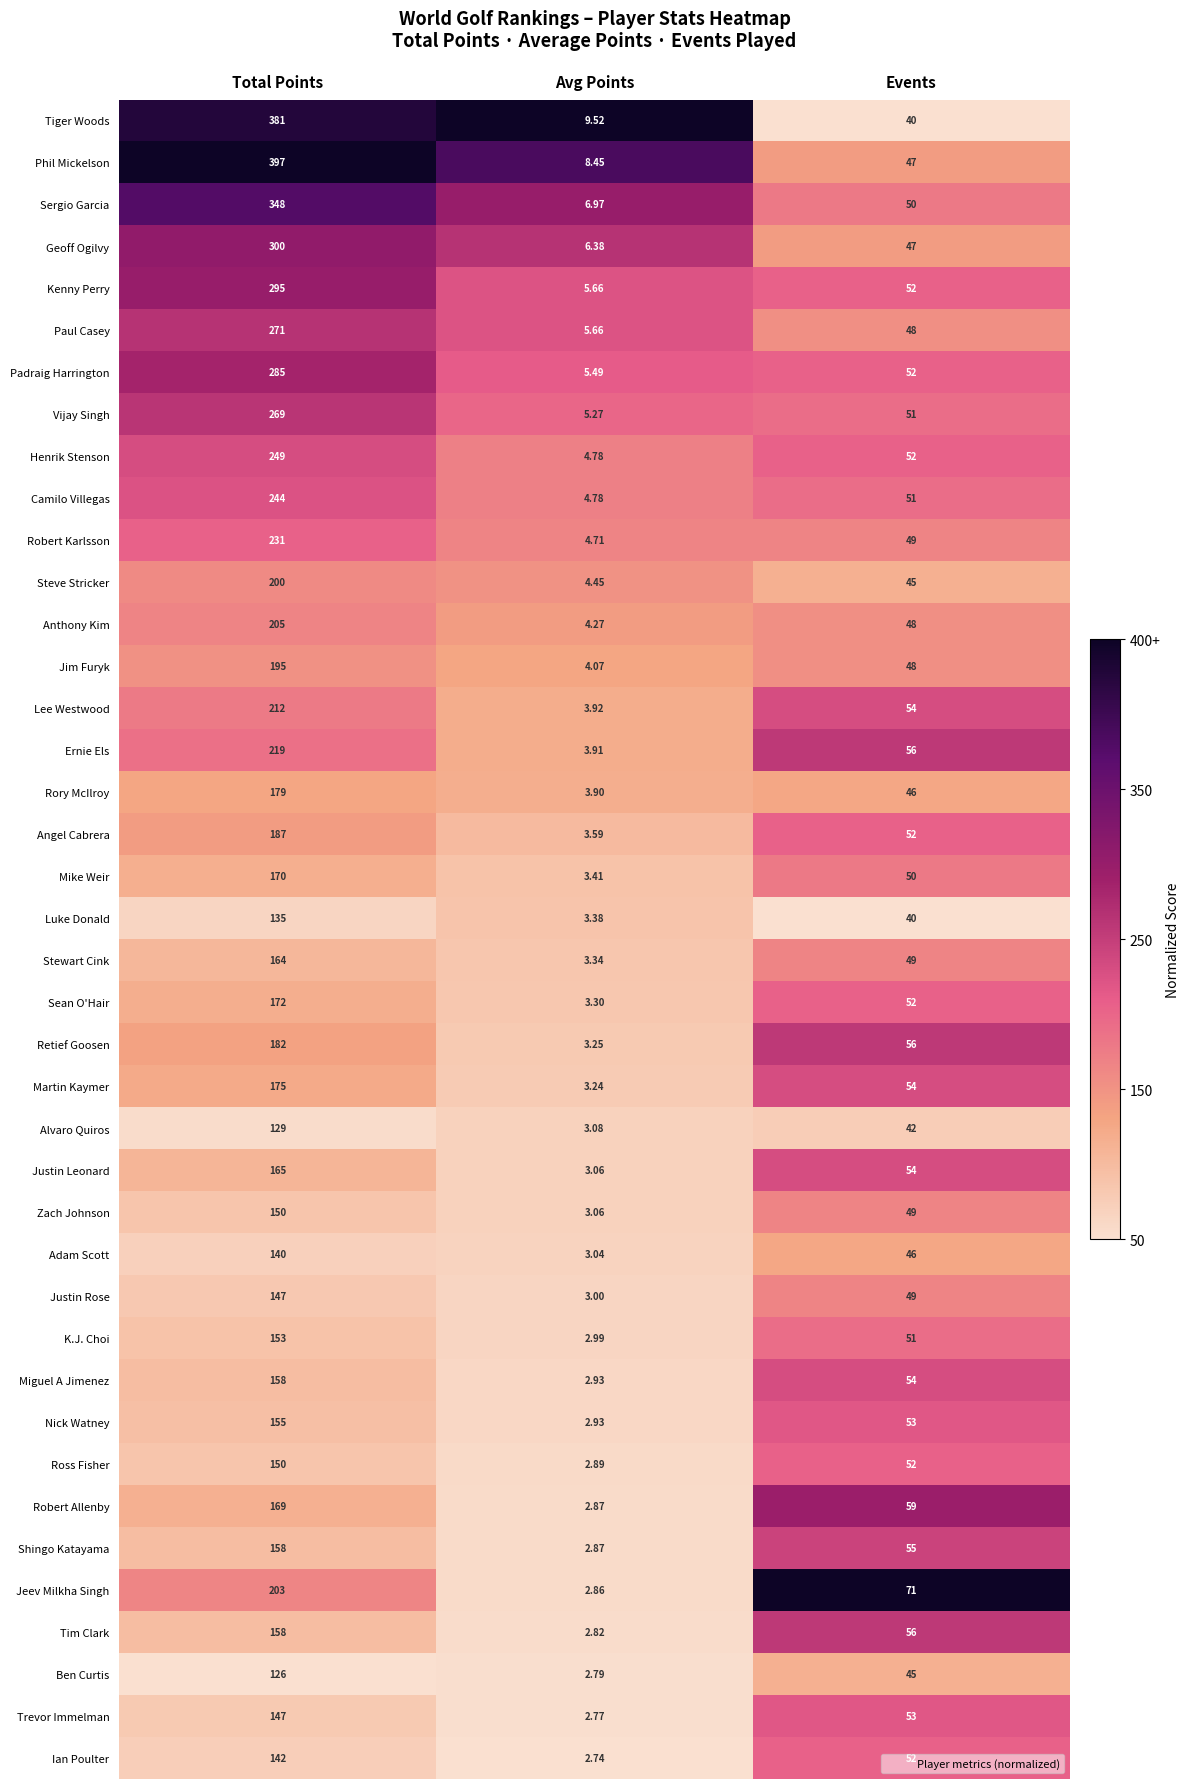

What is the total value across all series at Events?

2030.0